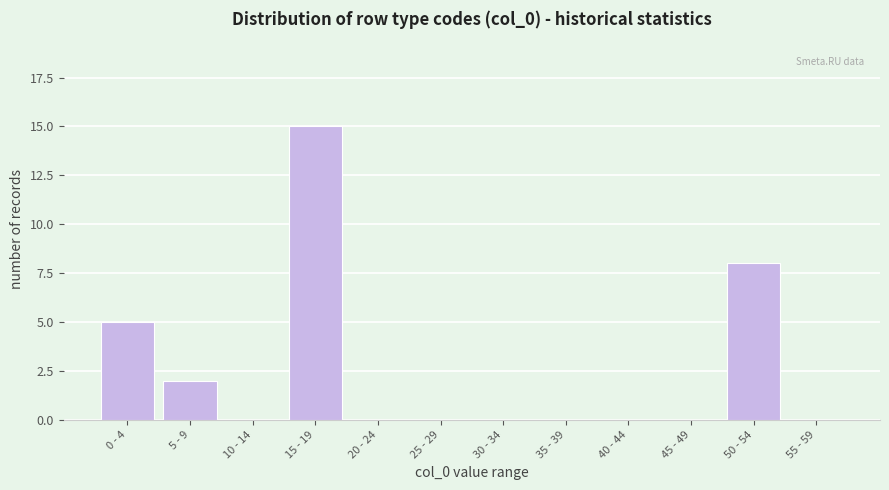

Reading left to right, what are all the values shown in this chart?

0 - 4=5	5 - 9=2	10 - 14=0	15 - 19=15	20 - 24=0	25 - 29=0	30 - 34=0	35 - 39=0	40 - 44=0	45 - 49=0	50 - 54=8	55 - 59=0